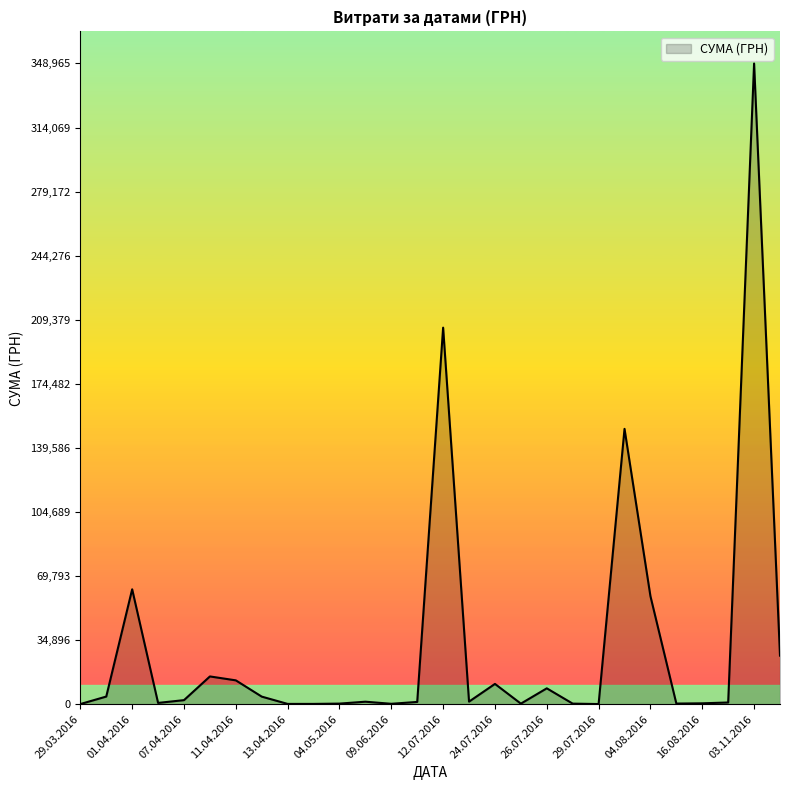

How many categories are shown in the chart?

28